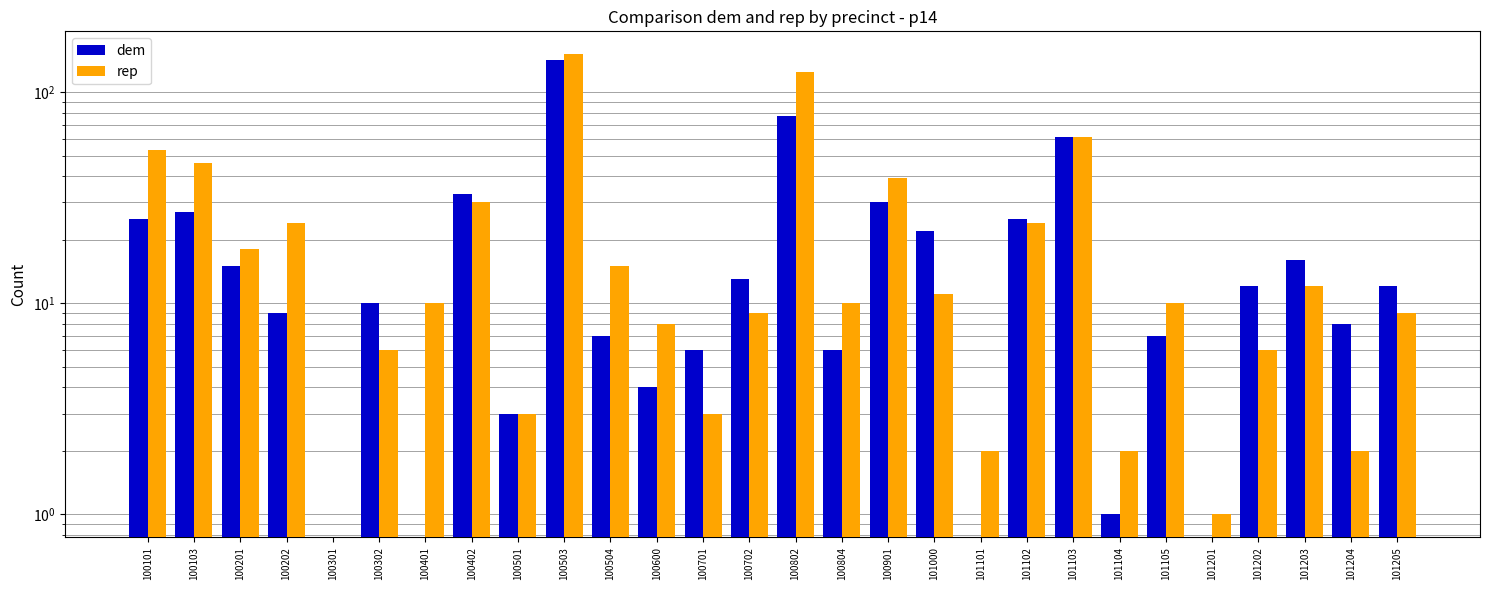

What is the difference between the maximum and minimum values in the rep series?

151